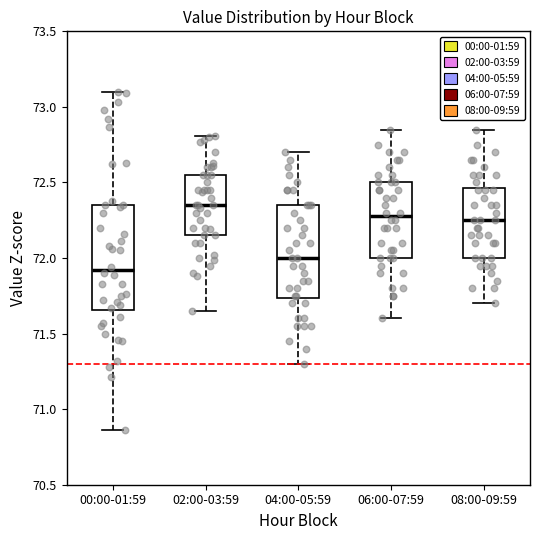

Which box is the tallest, from its lower edge to its upper edge?

00:00-01:59